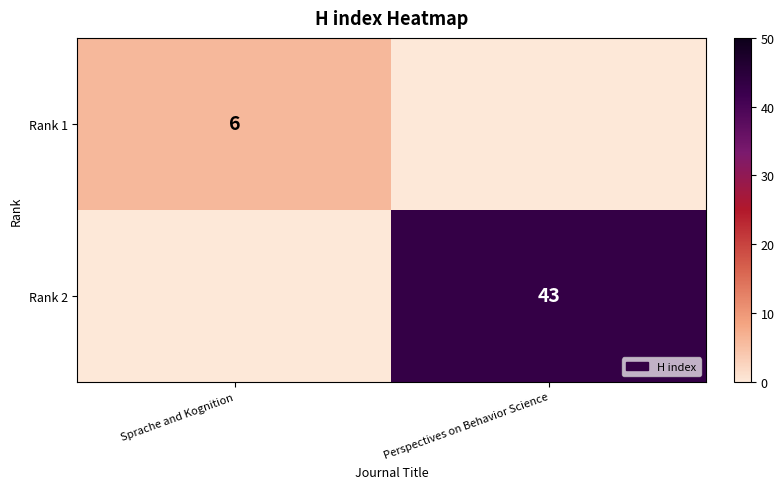

How many distinct data groups are displayed?

2